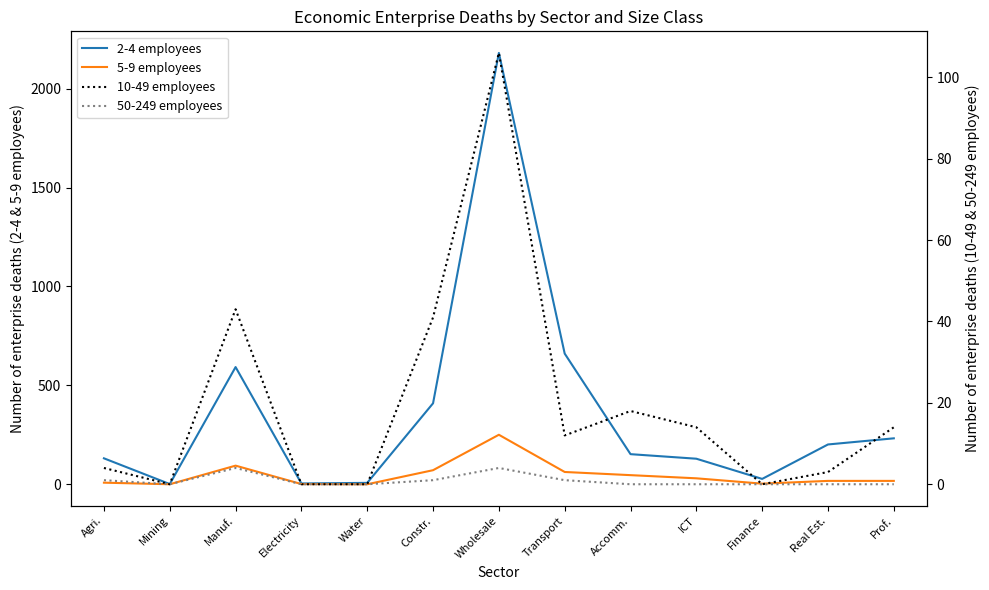

What is the total value across all series at Agri.?

146